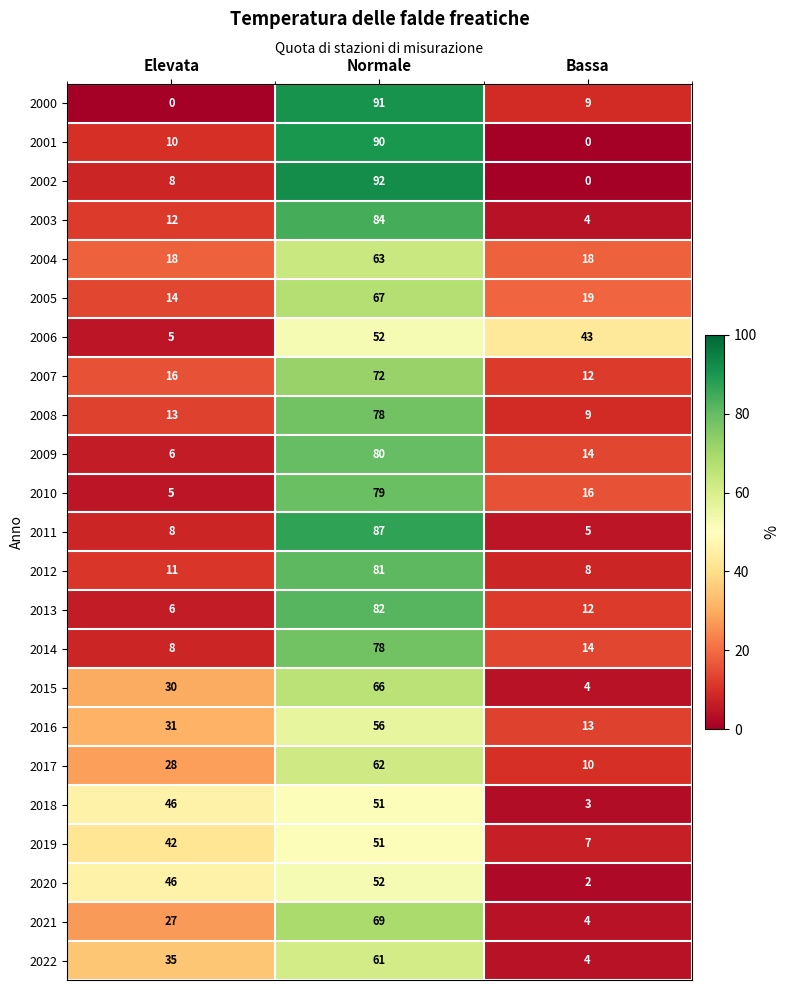

At how many categories does at least one series exceed 75?

1